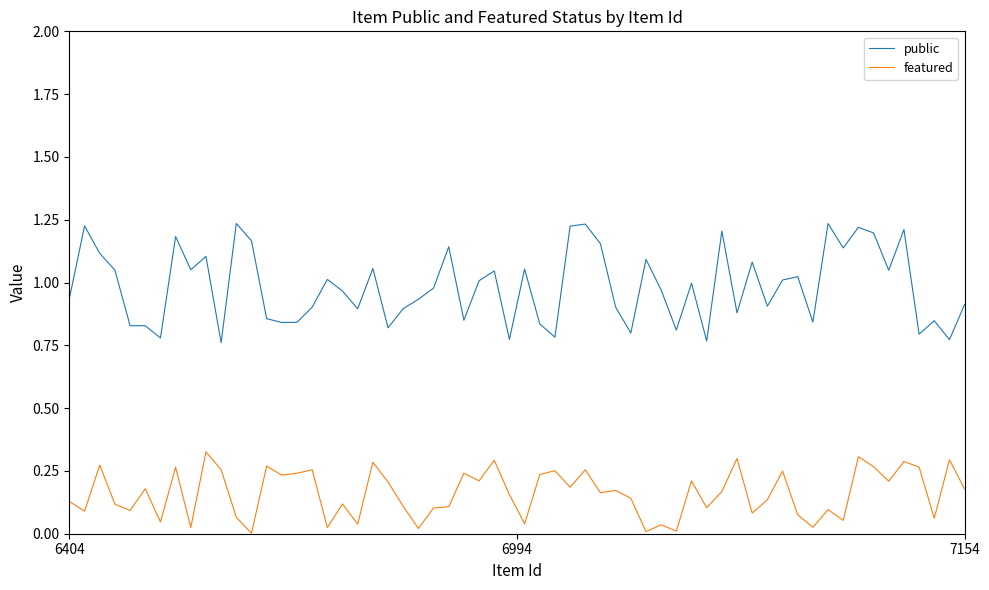

How many lines are shown in the chart?

2